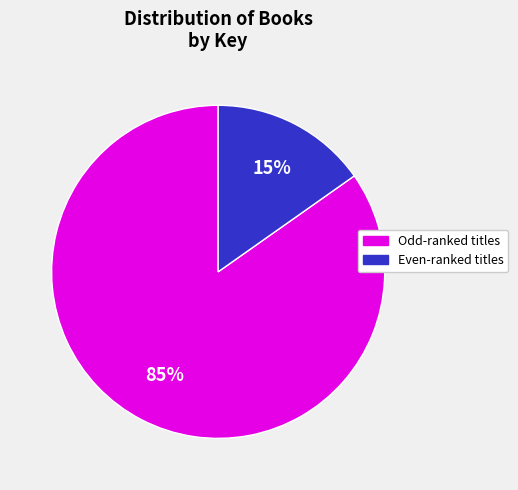

Is there a majority slice in this chart?

Yes